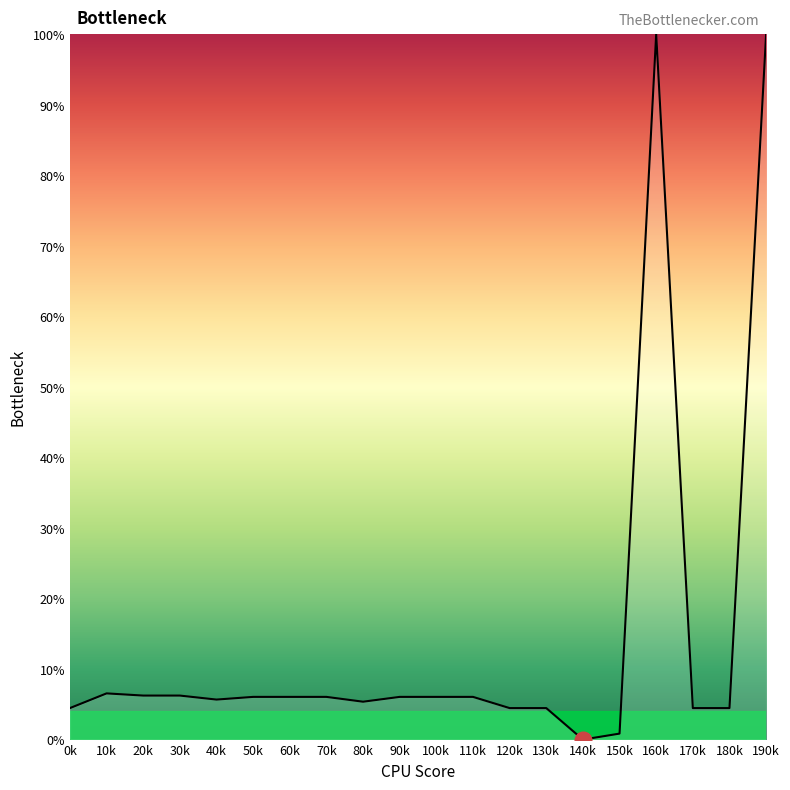

The chart shows a value of 165.5 at 190k. True or false?

False